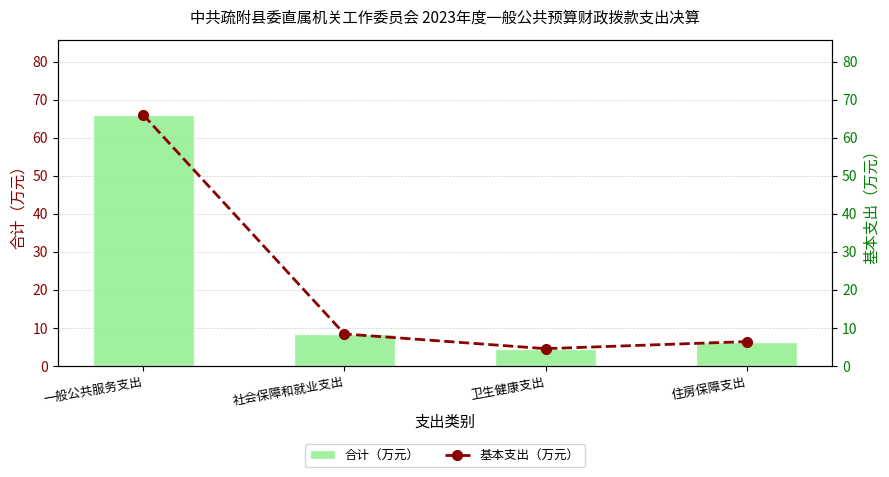

Where does the 基本支出（万元） series first go above 8?

一般公共服务支出